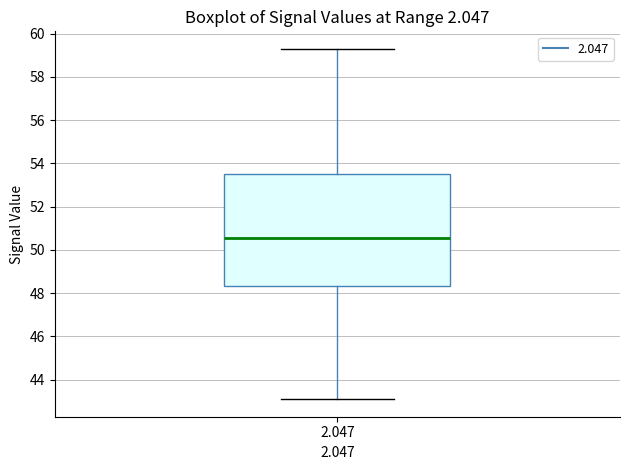

Where does the lower whisker of the box at x = 2.047 end on the y-axis? The values are not printed on the chart, so give them approximately, as read against the axis.

43.2